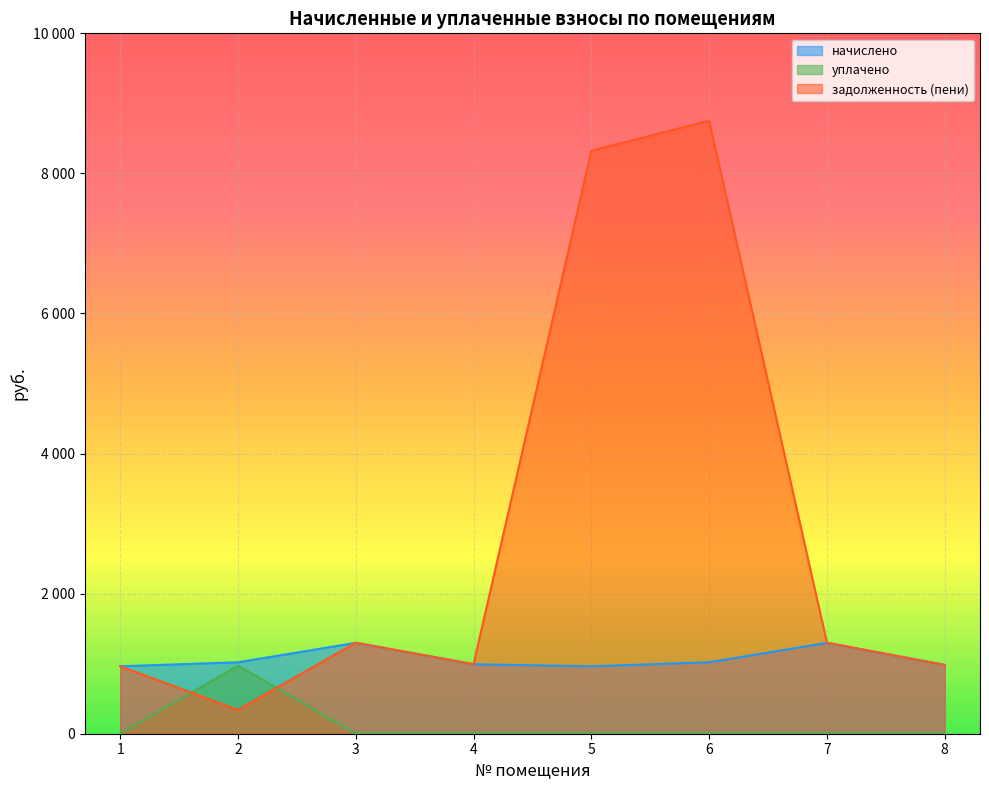

List the series in order of their peak value, lowest first.

уплачено, начислено, задолженность (пени)